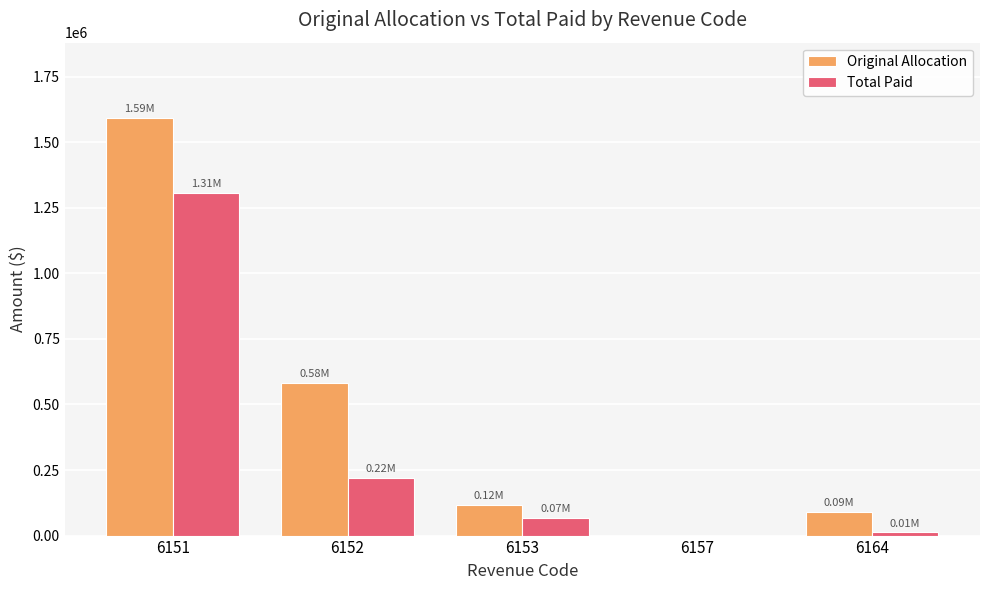

How many values in Original Allocation are above zero?

4